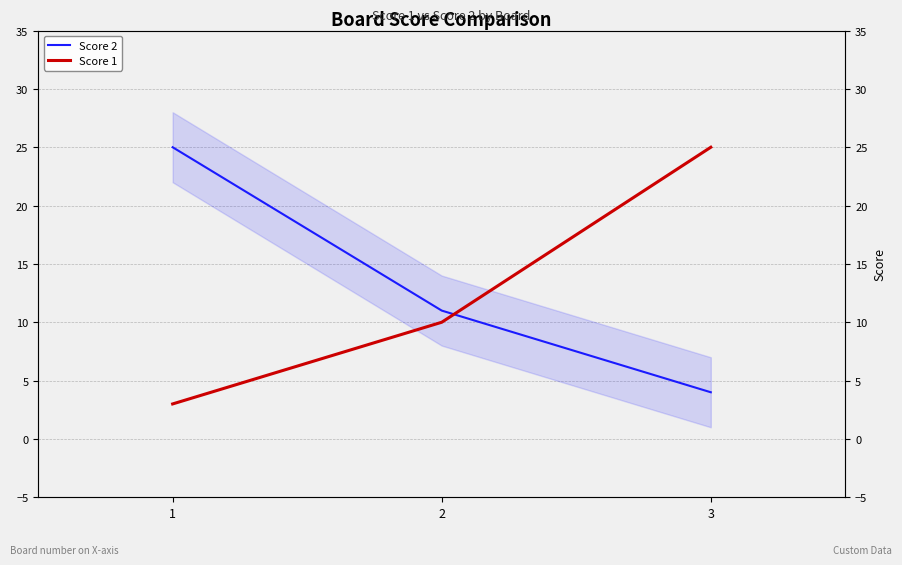

What is the spread (max minus min) of values at 2?

1